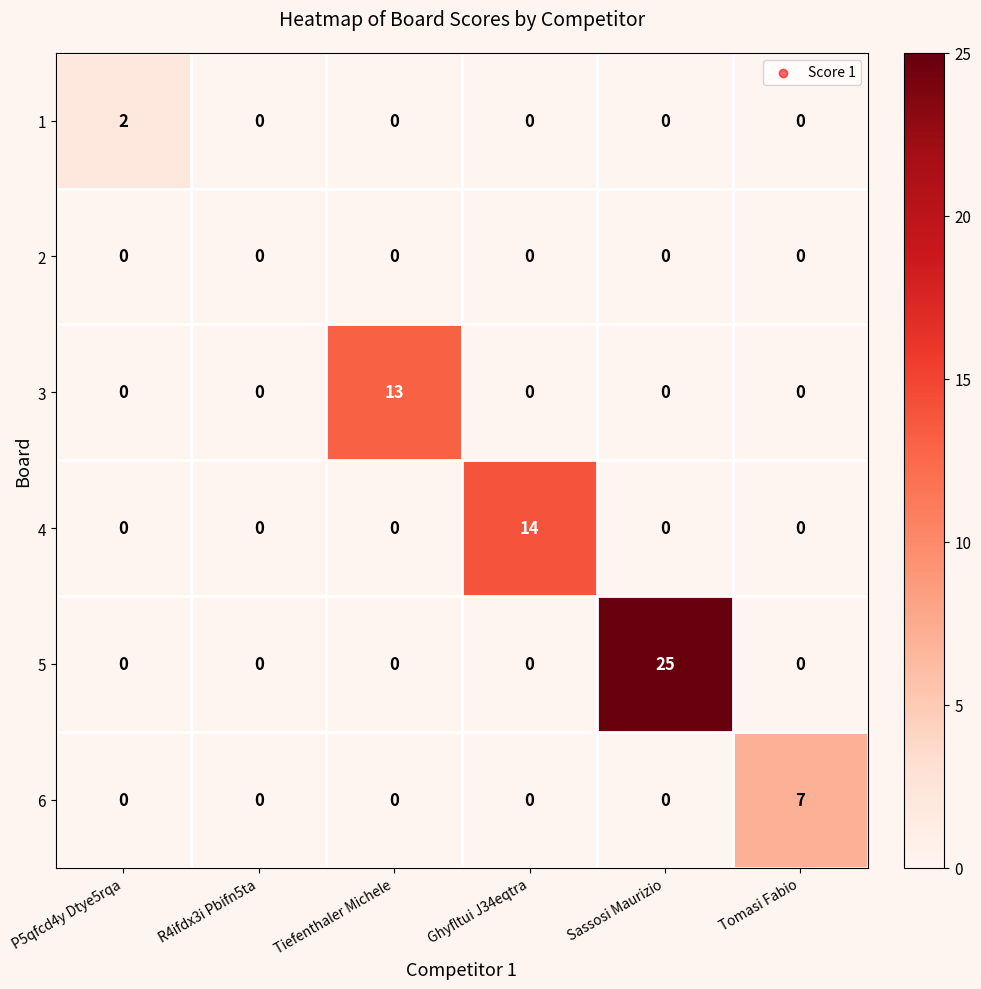

Which series has the largest range (max minus min)?

5